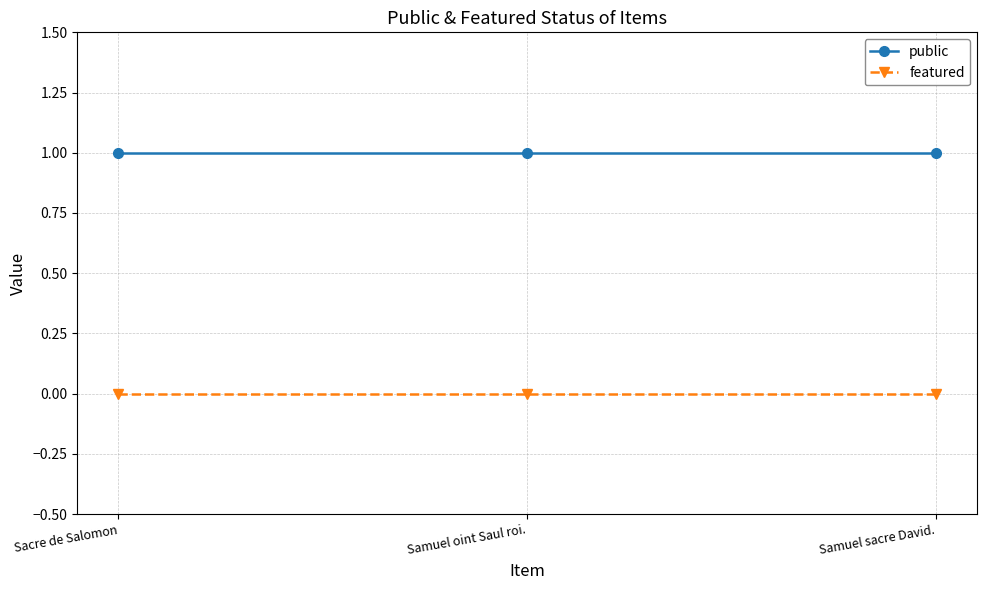

Rank the series at Samuel sacre David. from lowest to highest value.

featured, public